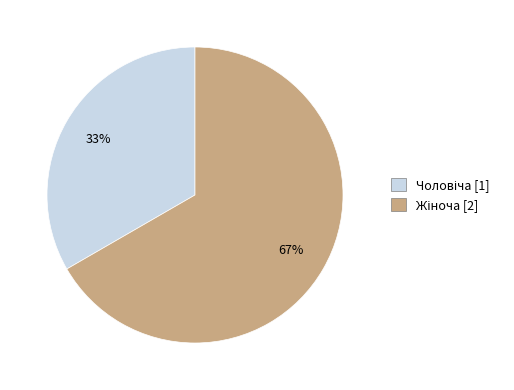

Does any single category account for the majority?

Yes